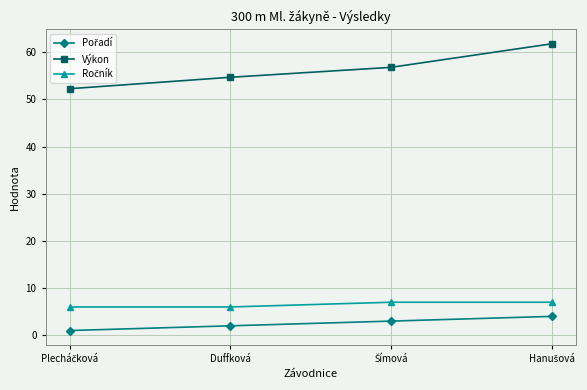

Count the number of categories in the chart.

4